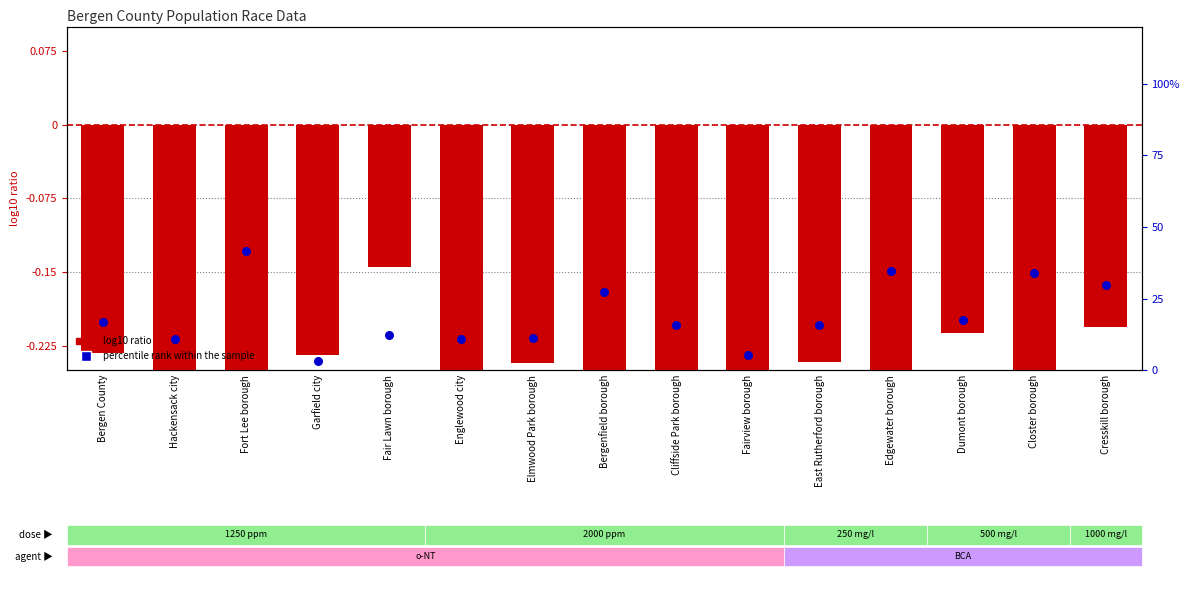

At how many categories does at least one series exceed 37?

1